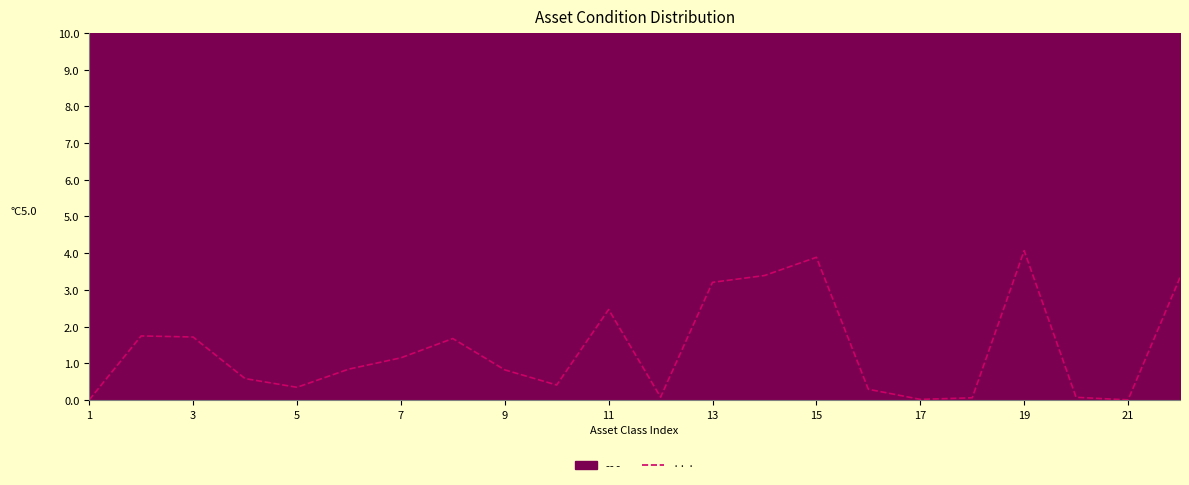

How many lines are shown in the chart?

1